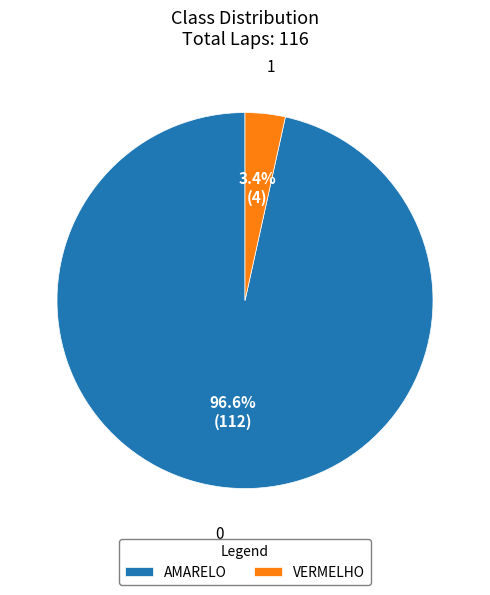

What is the smallest slice in the pie chart?

VERMELHO